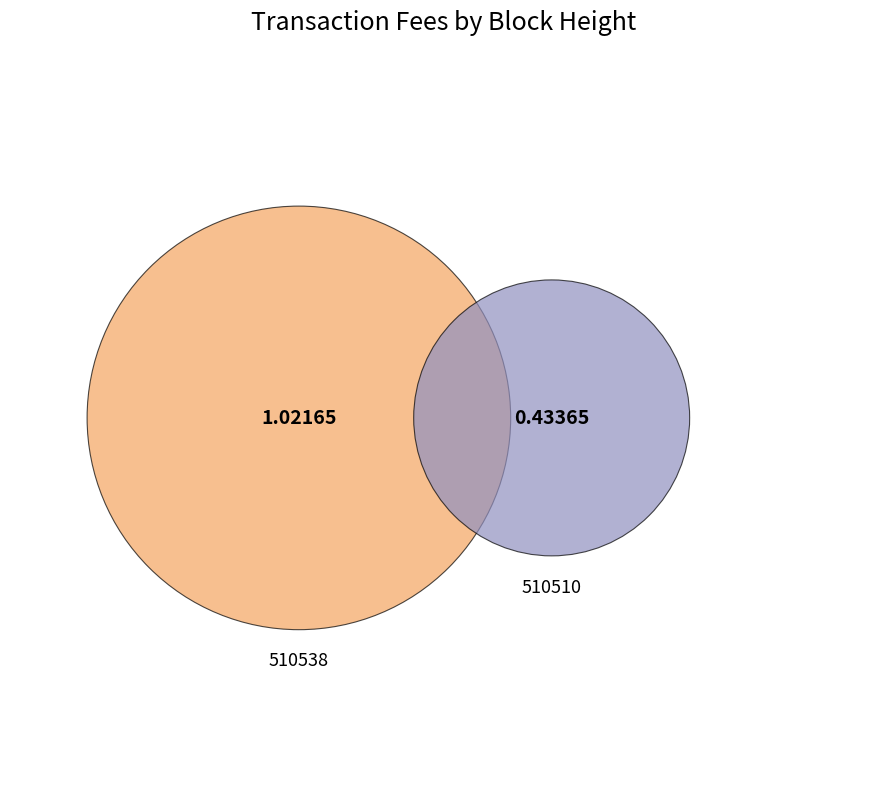

Which slice is the largest?

510538